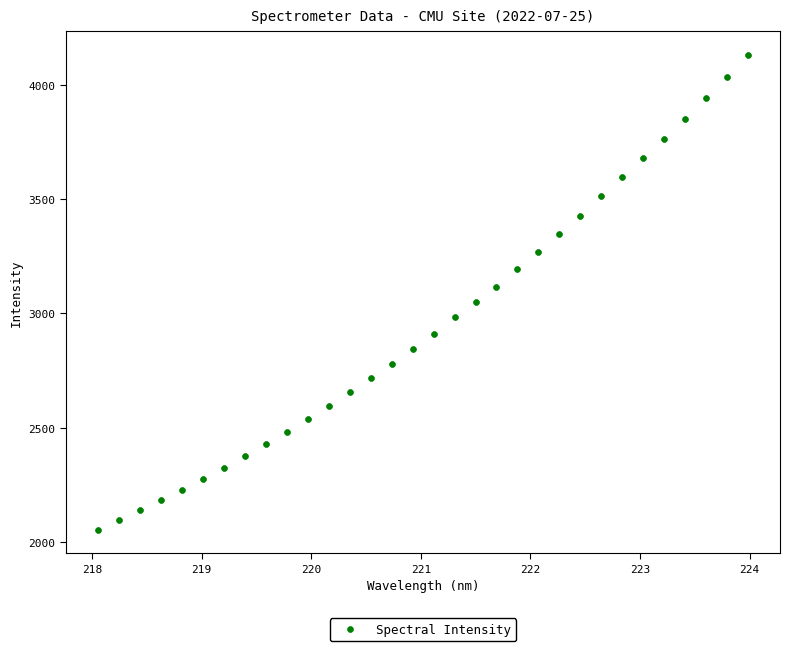

What is the range of Y values (max minus min)?

2076.9